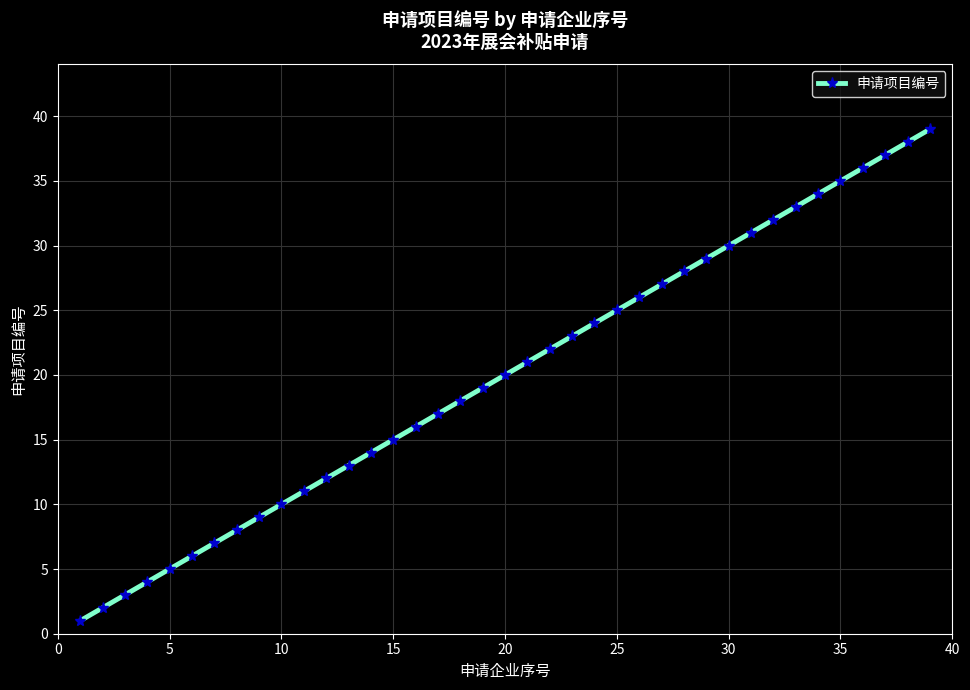

What is the maximum value shown in the chart?

39